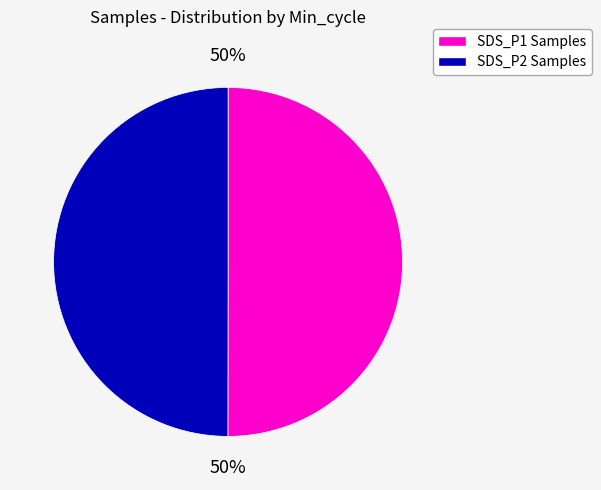

To the nearest percent, what is the average slice percentage?

50%